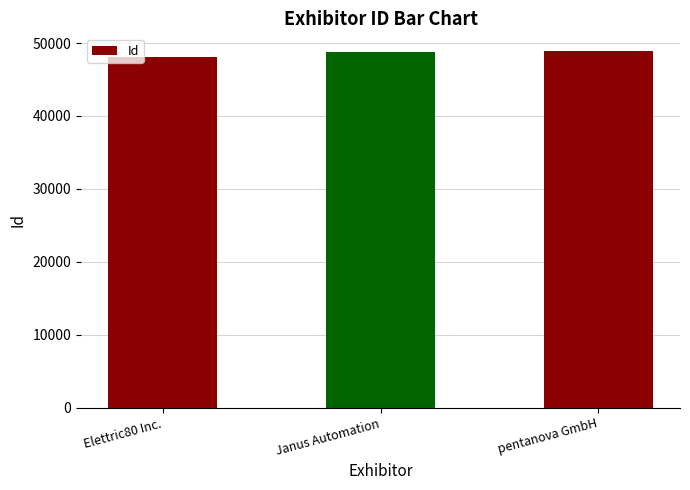

What is the smallest value displayed?

48086